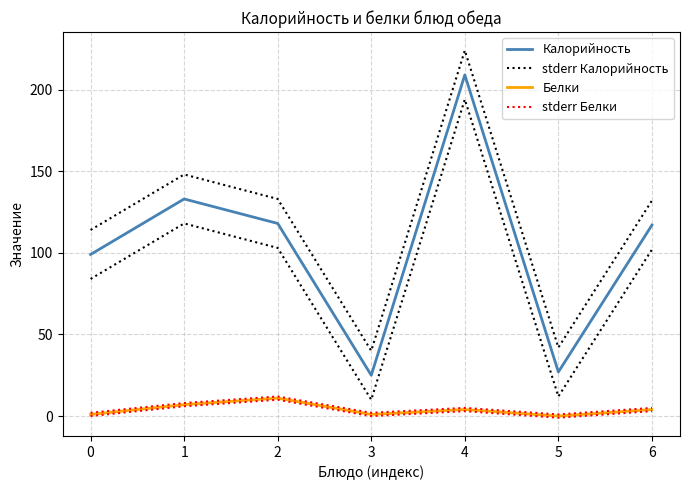

What is the spread (max minus min) of values at 1?

141